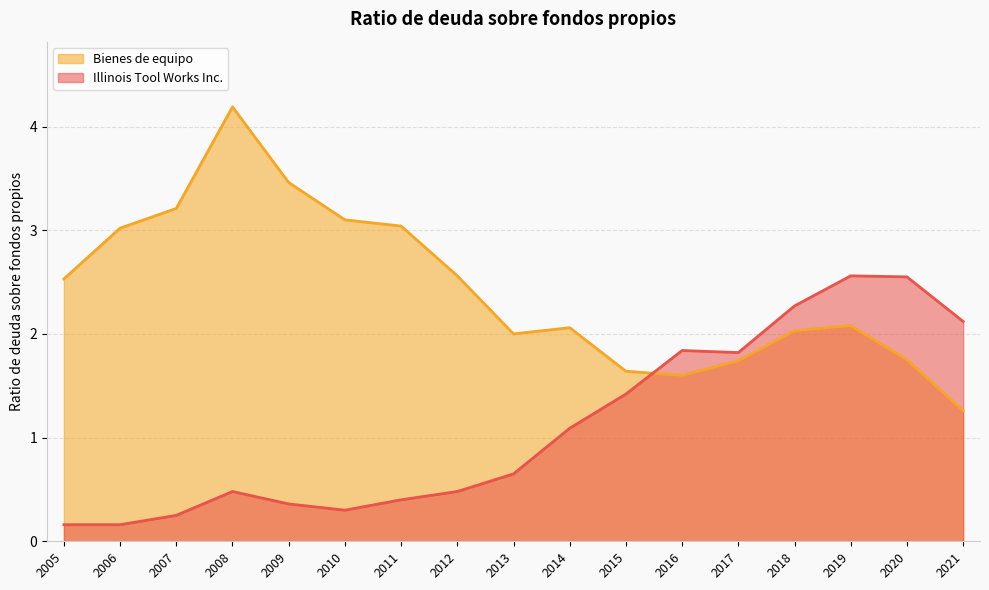

True or false: Illinois Tool Works Inc. has a value of 1.1 at 2020.

False